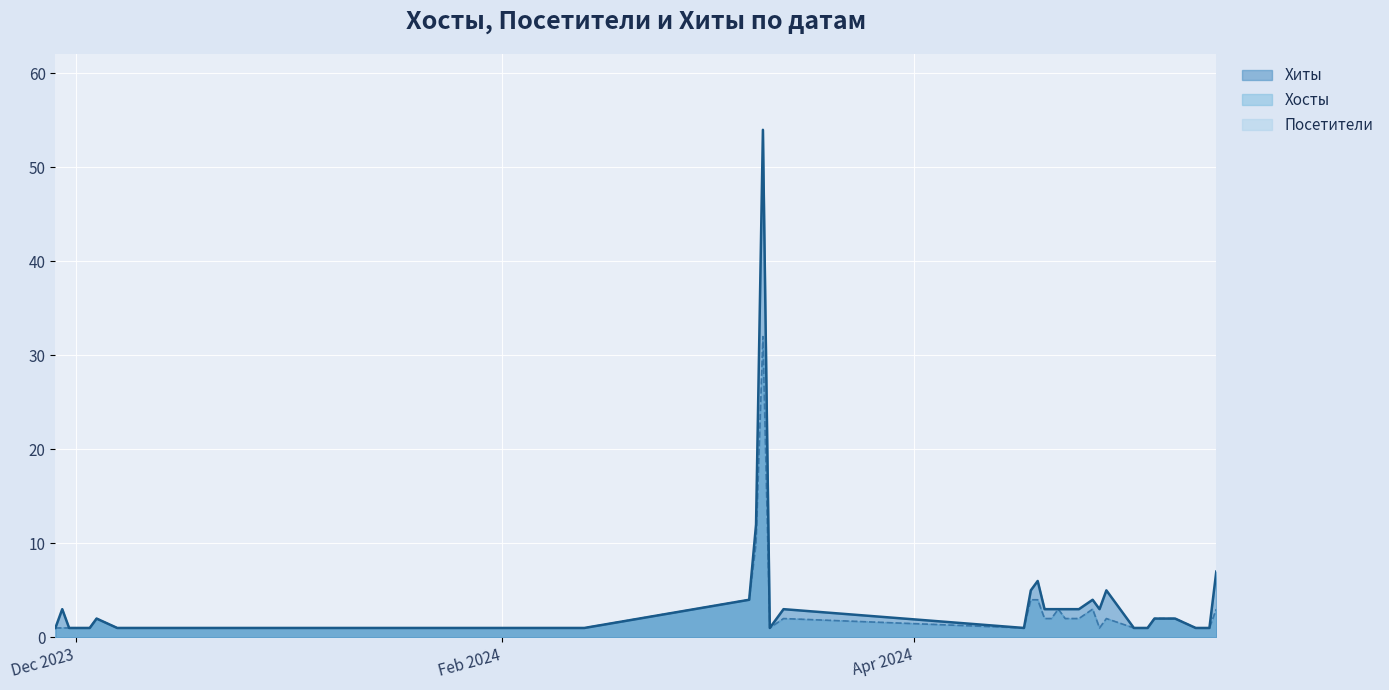

Which label corresponds to the largest value in the chart?

2024-03-10